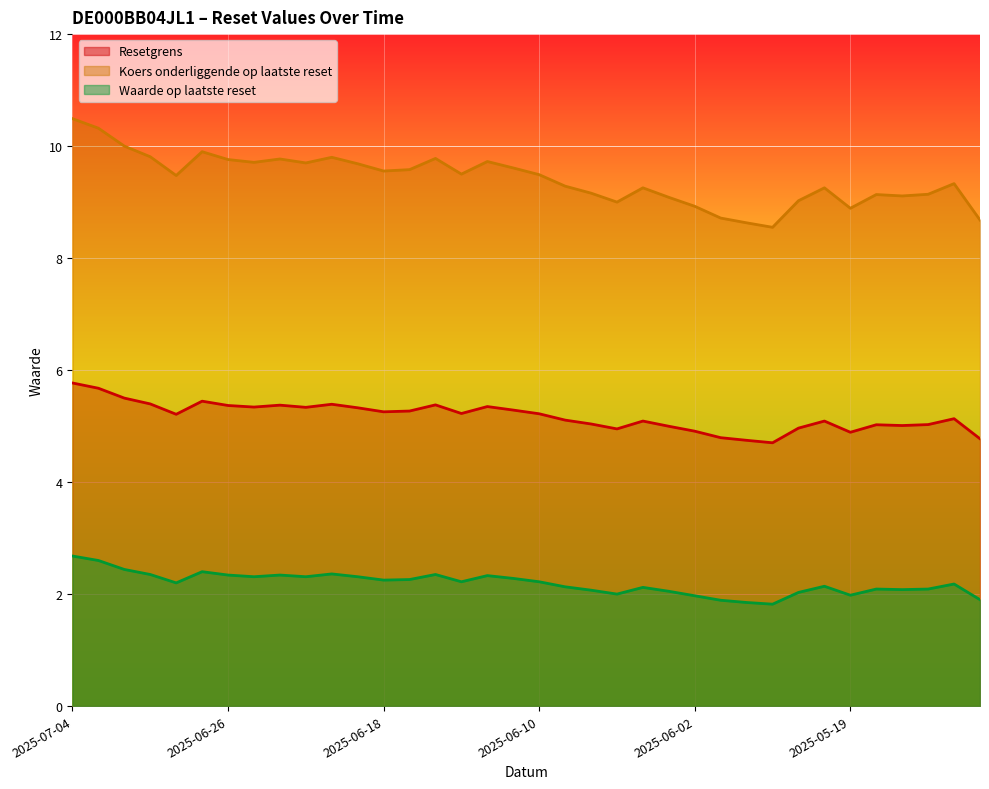

Reading left to right, list all the values displayed in this chart.

Resetgrens: 5.8	5.7	5.5	5.4	5.2	5.4	5.4	5.3	5.4	5.3	5.4	5.3	5.3	5.3	5.4	5.2	5.3	5.3	5.2	5.1	5.0	5.0	5.1	5.0	4.9	4.8	4.7	4.7	5.0	5.1	4.9	5.0	5.0	5.0	5.1	4.8
Koers onderliggende op laatste reset: 10.5	10.3	10.0	9.8	9.5	9.9	9.8	9.7	9.8	9.7	9.8	9.7	9.6	9.6	9.8	9.5	9.7	9.6	9.5	9.3	9.2	9.0	9.3	9.1	8.9	8.7	8.6	8.6	9.0	9.3	8.9	9.1	9.1	9.1	9.3	8.7
Waarde op laatste reset: 2.7	2.6	2.4	2.4	2.2	2.4	2.3	2.3	2.3	2.3	2.4	2.3	2.2	2.3	2.4	2.2	2.3	2.3	2.2	2.1	2.1	2.0	2.1	2.0	2.0	1.9	1.9	1.8	2.0	2.1	2.0	2.1	2.1	2.1	2.2	1.9